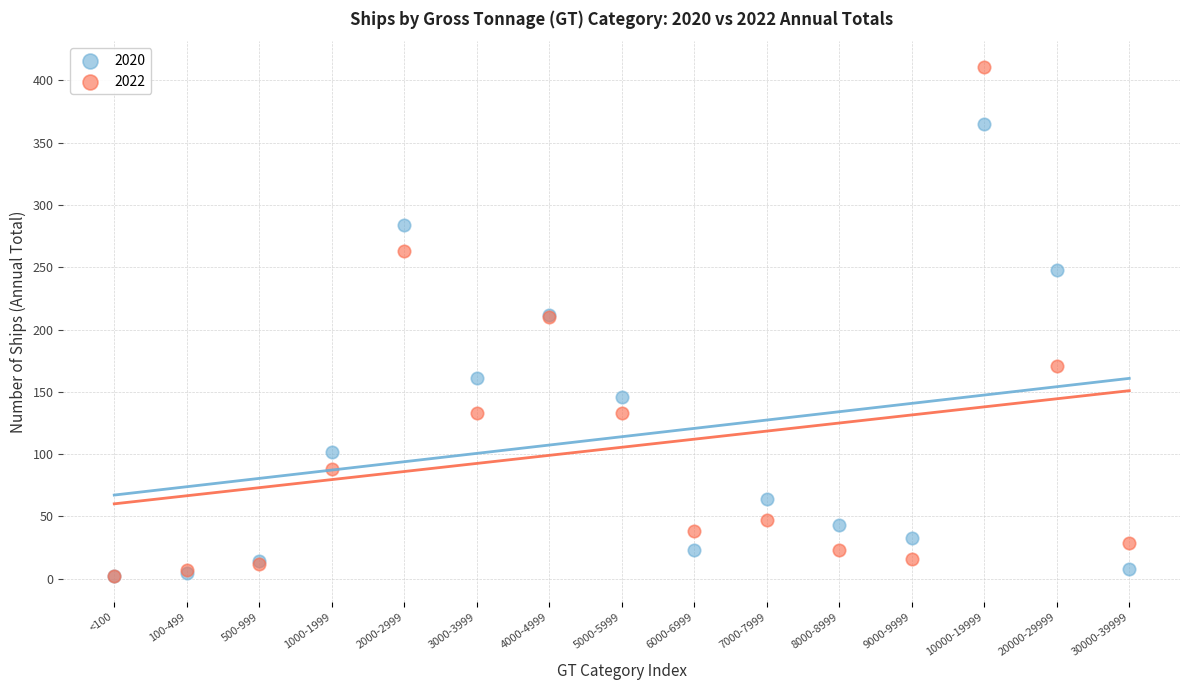

In the 2020 series, what Y value is closest to 183?

161